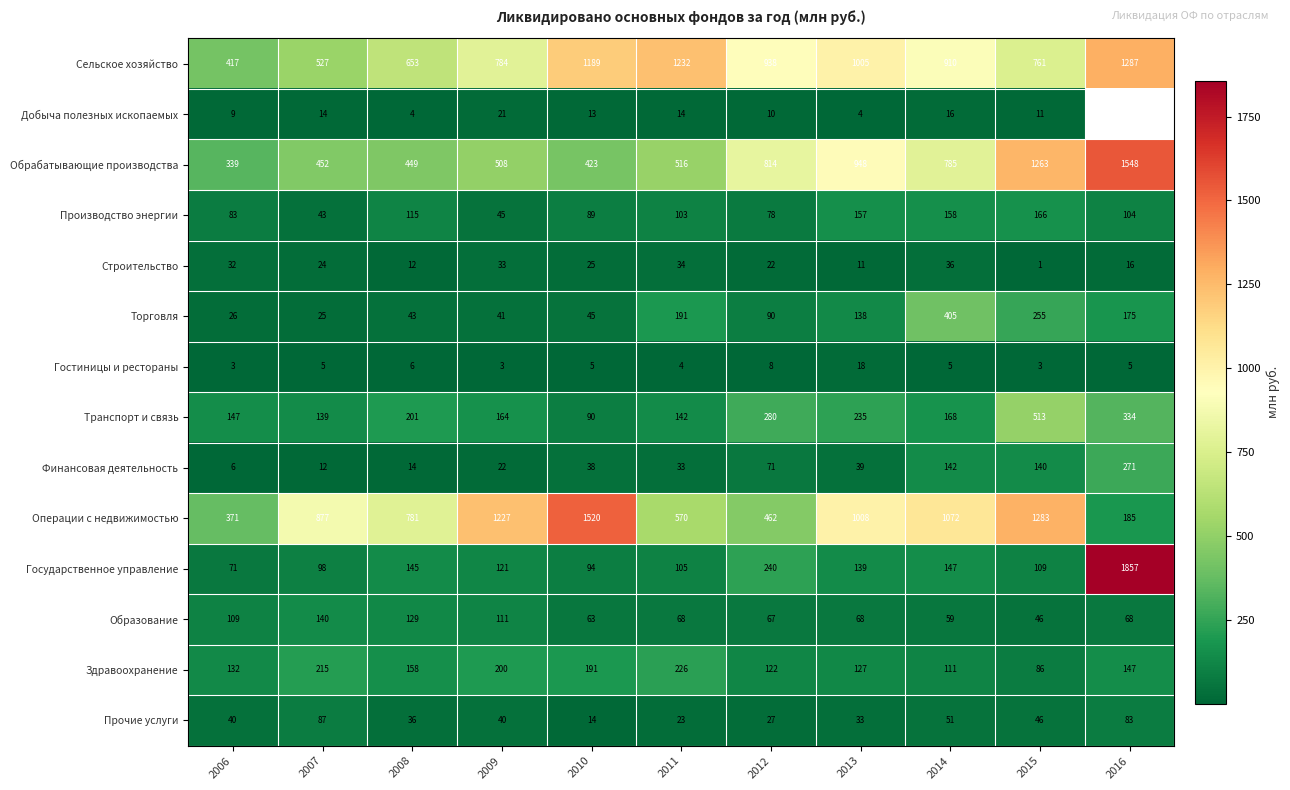

What is the sum of the Гостиницы и рестораны values at 2009 and 2006?

6